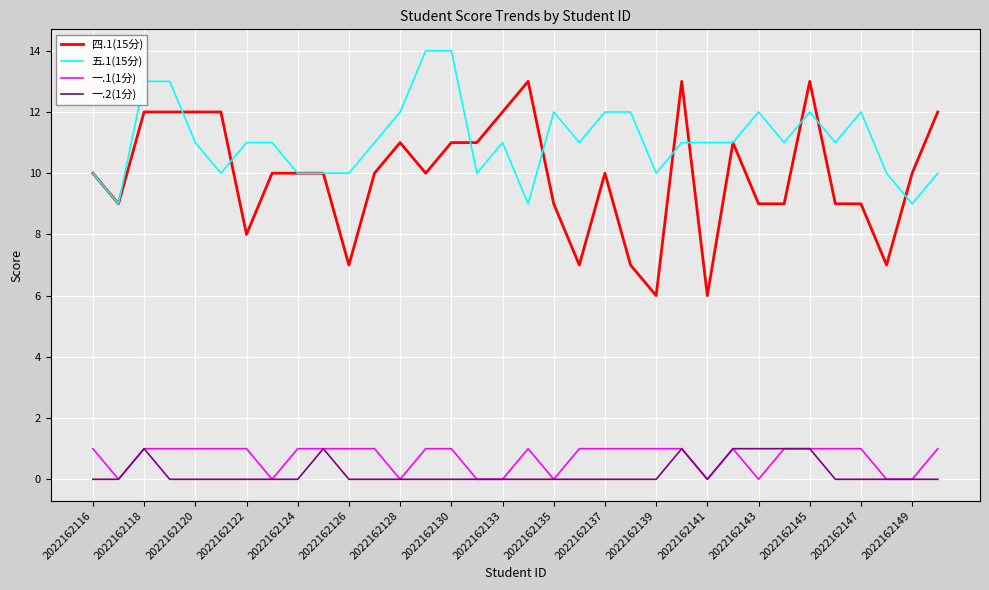

True or false: 五.1(15分) and 一.2(1分) cross at least once.

False